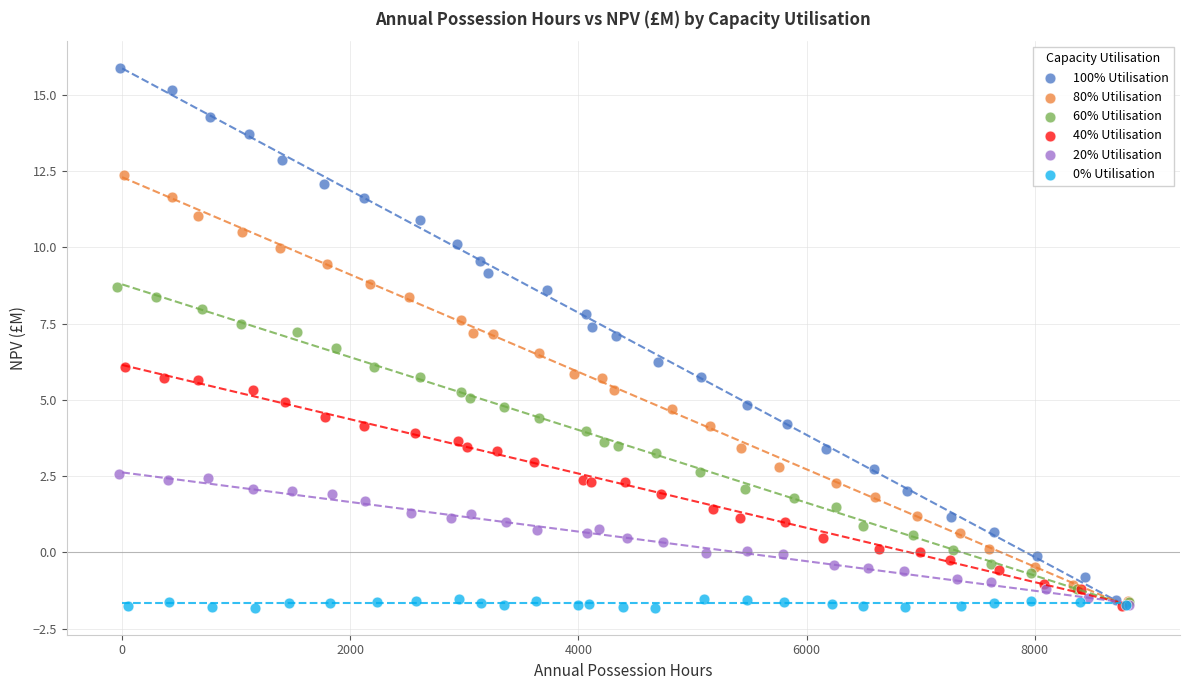

Which series has the widest spread of Y values?

100% Utilisation